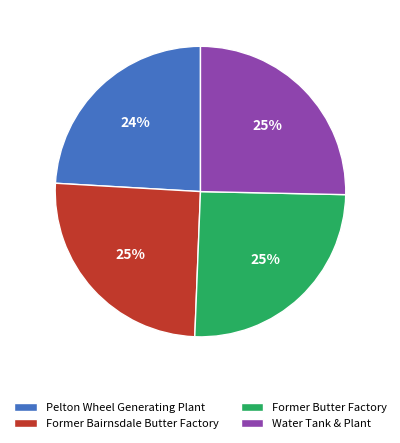

Is it true that Pelton Wheel Generating Plant is 24% of the pie?

True